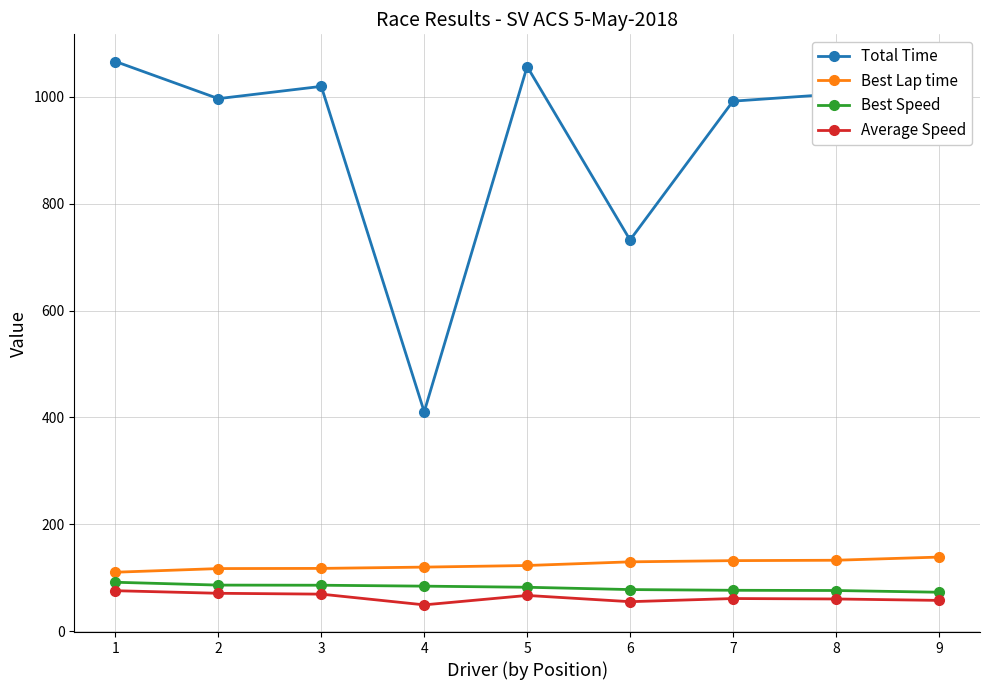

What is the difference between the maximum and minimum values in the Best Speed series?

18.7